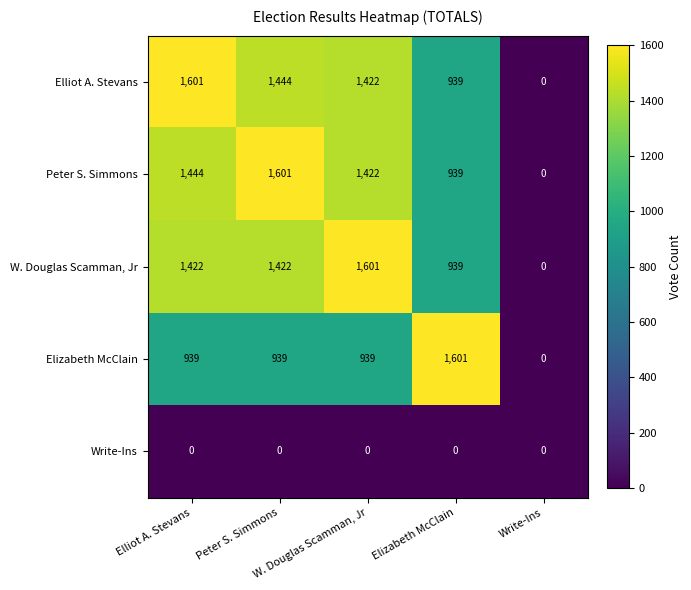

What is the greatest value displayed?

1601